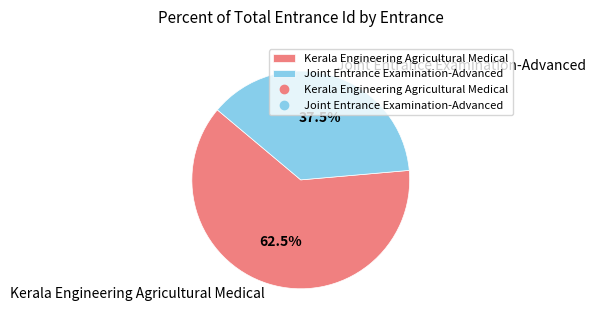

To the nearest percent, what is the difference between the largest and smallest slice percentages?

25%